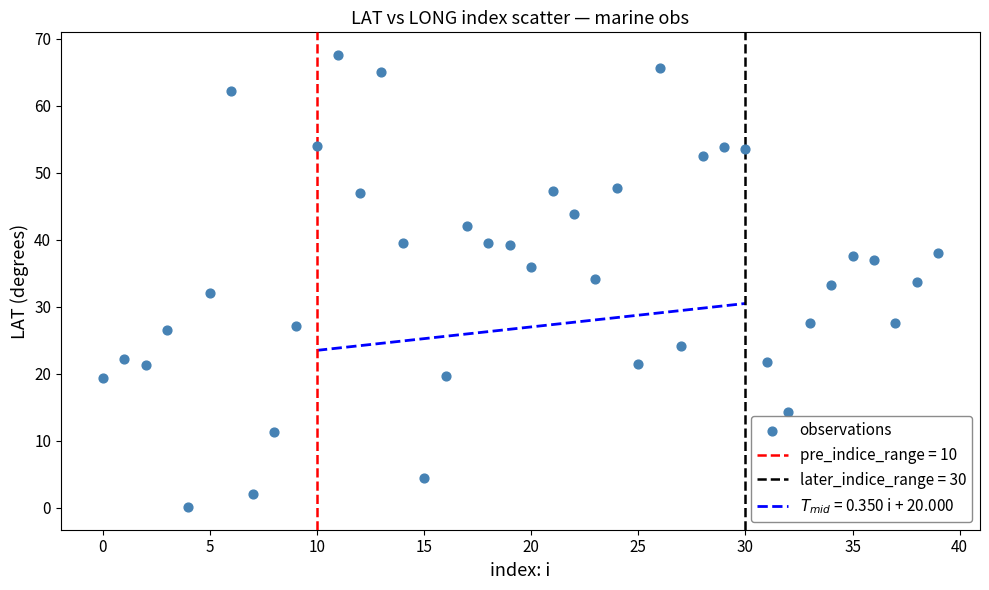

What is the range of Y values (max minus min)?

67.5